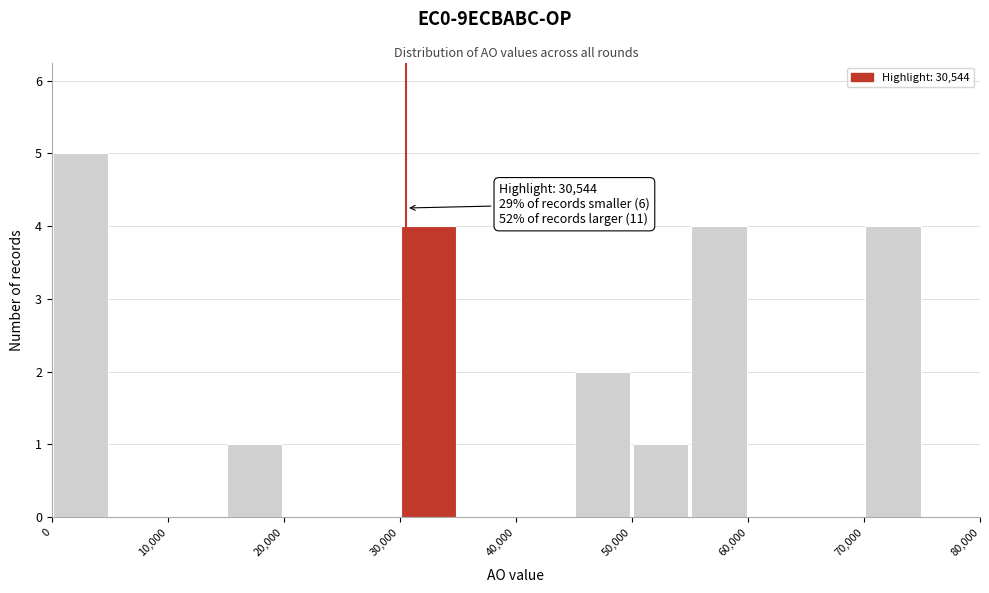

Which range on the x-axis has the tallest bar?

0 to 5000